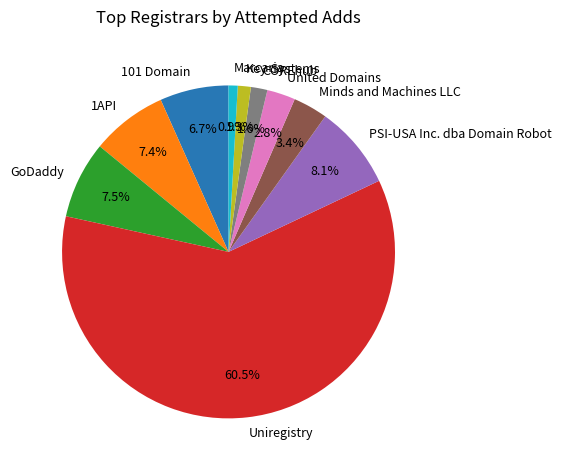

To the nearest percent, what is the combined percentage of Uniregistry and COREhub?

62%